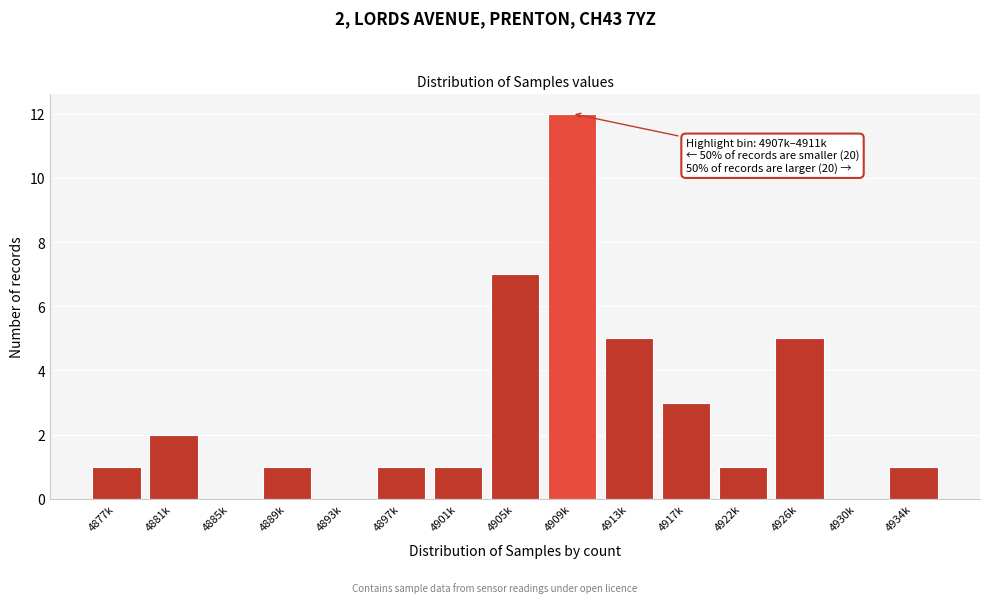

Reading left to right, transcribe all the data shown in this chart.

4877k=1	4881k=2	4885k=0	4889k=1	4893k=0	4897k=1	4901k=1	4905k=7	4909k=12	4913k=5	4917k=3	4922k=1	4926k=5	4930k=0	4934k=1